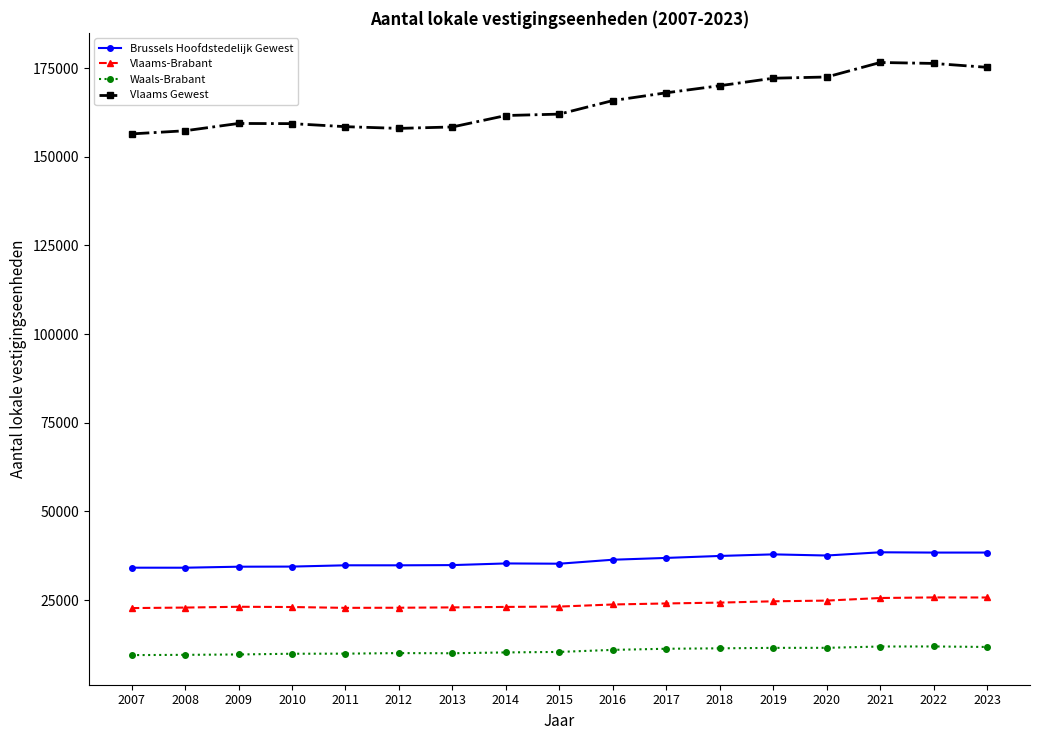

What is the spread (max minus min) of values at 2021?

164673